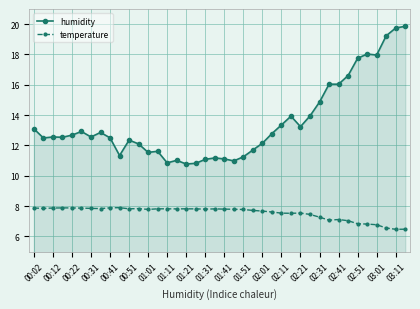

What is the minimum value for temperature?

6.5